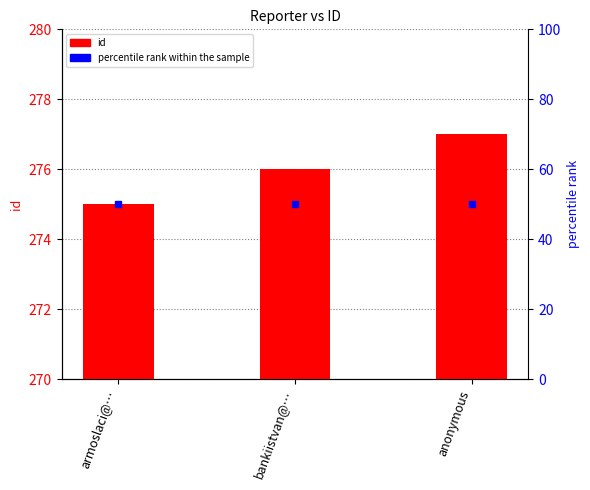

The chart shows a value of 276 at bankiistvan@…. True or false?

True